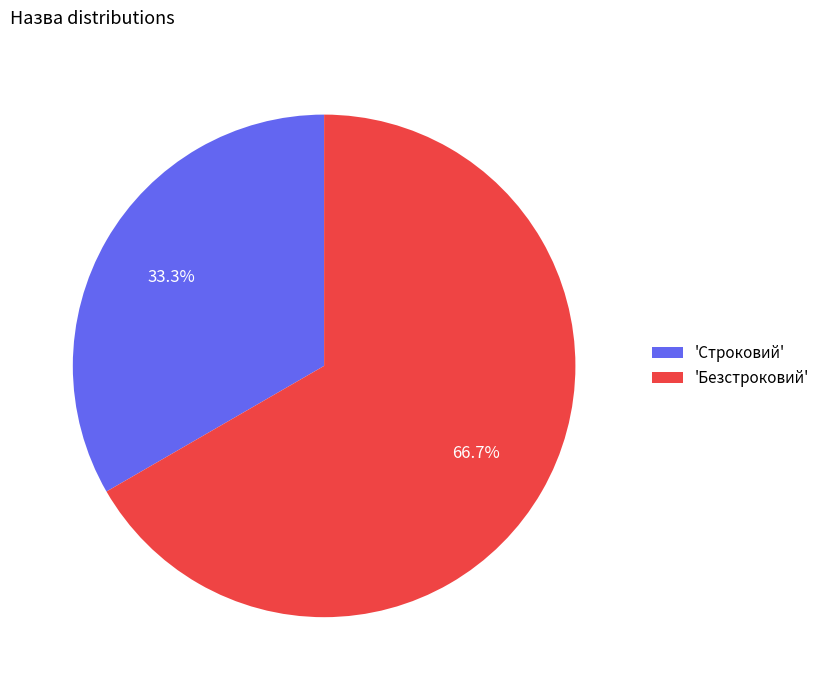

Which category accounts for the majority?

'Безстроковий'